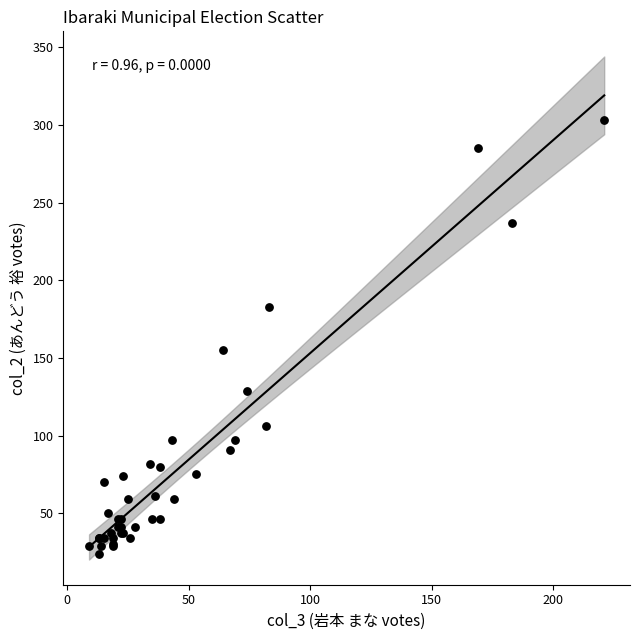

What Y value in the scatter plot is closest to 163?

155